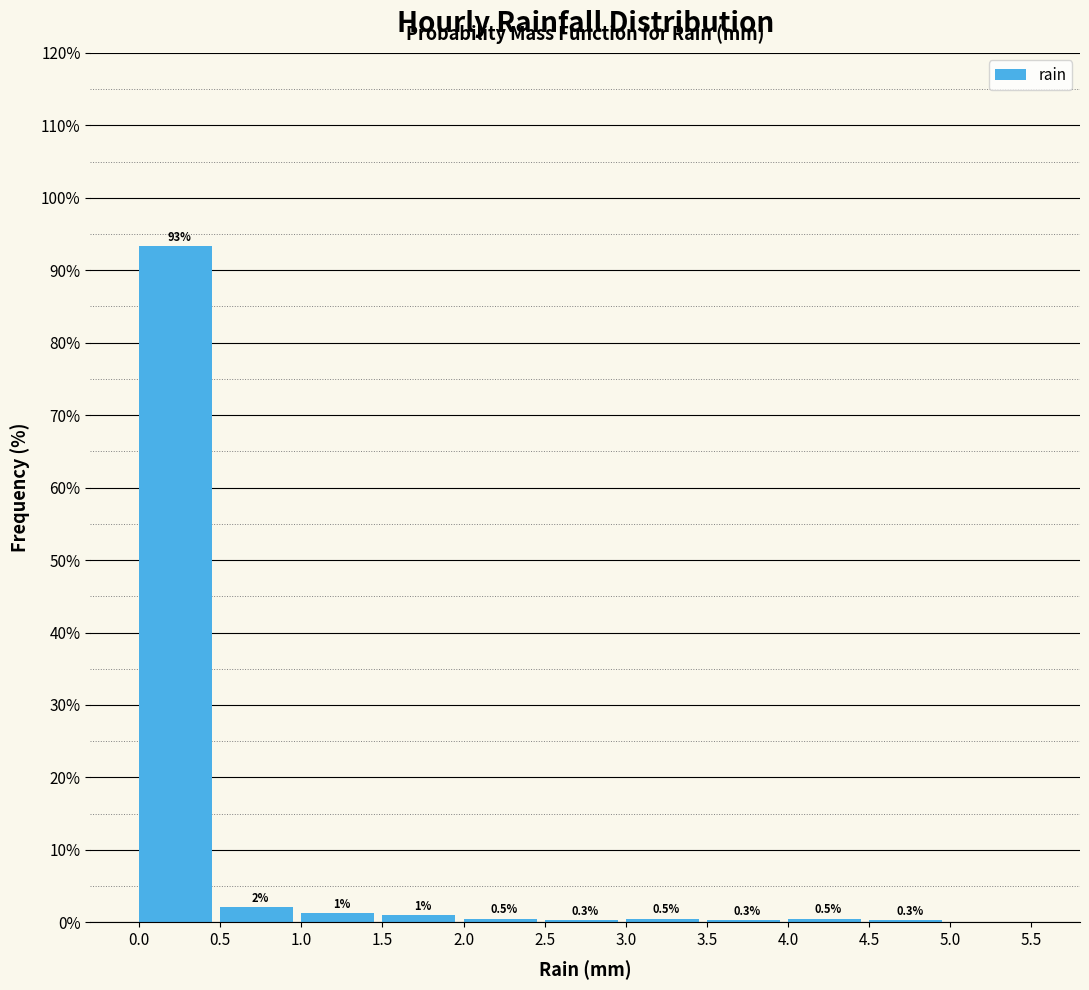

Which range on the x-axis has the tallest bar?

0.0 to 0.5